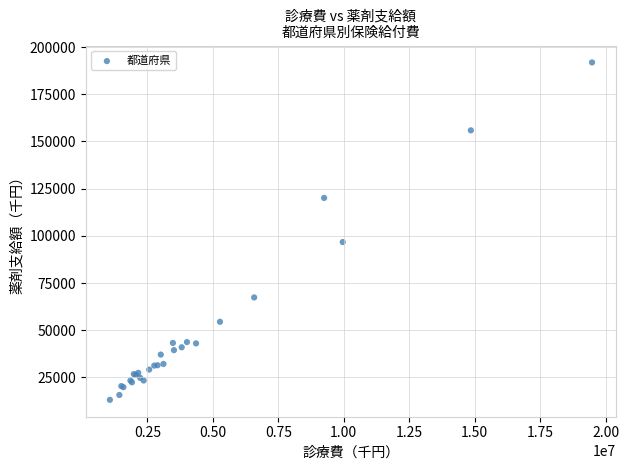

What Y value in the scatter plot is closest to 102522?

96737.4